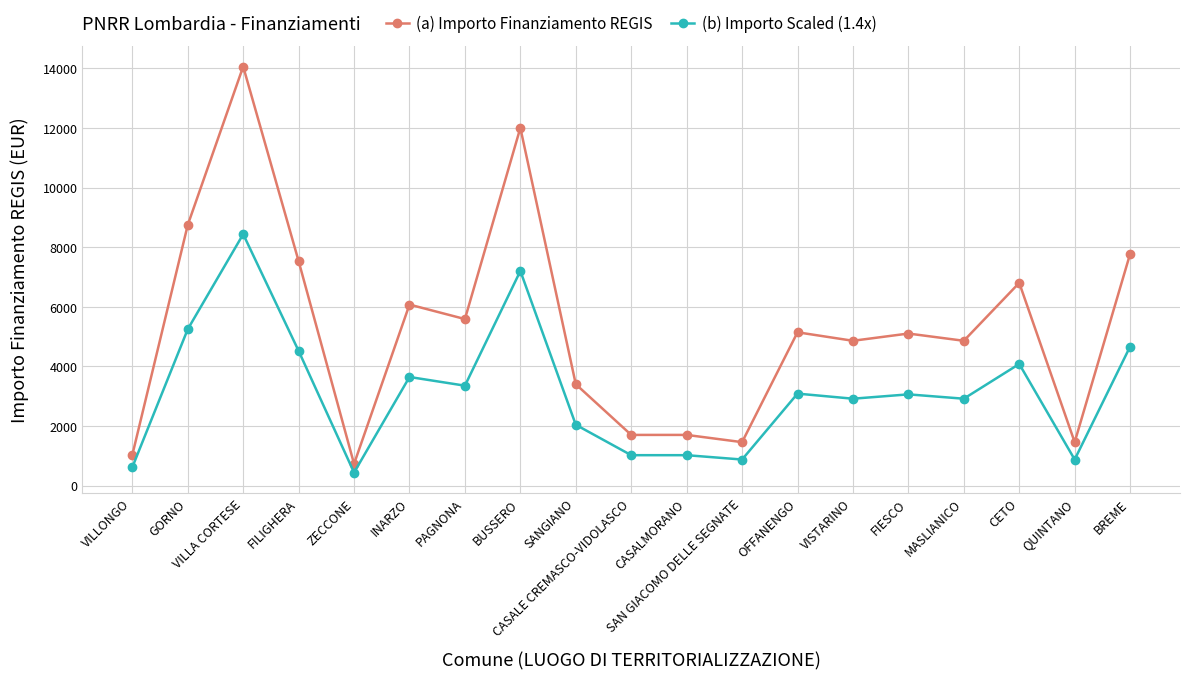

What is the difference between the second highest and second lowest values in the (b) Importo Scaled (1.4x) series?

6585.6